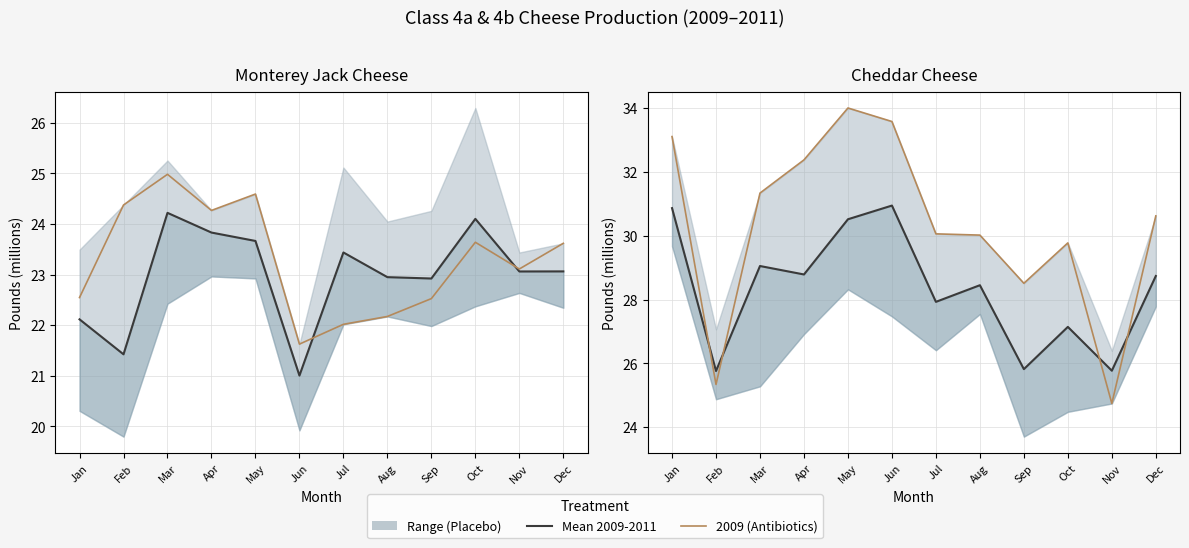

The value of Mean 2009-2011 at Jul is 39.9. True or false?

False